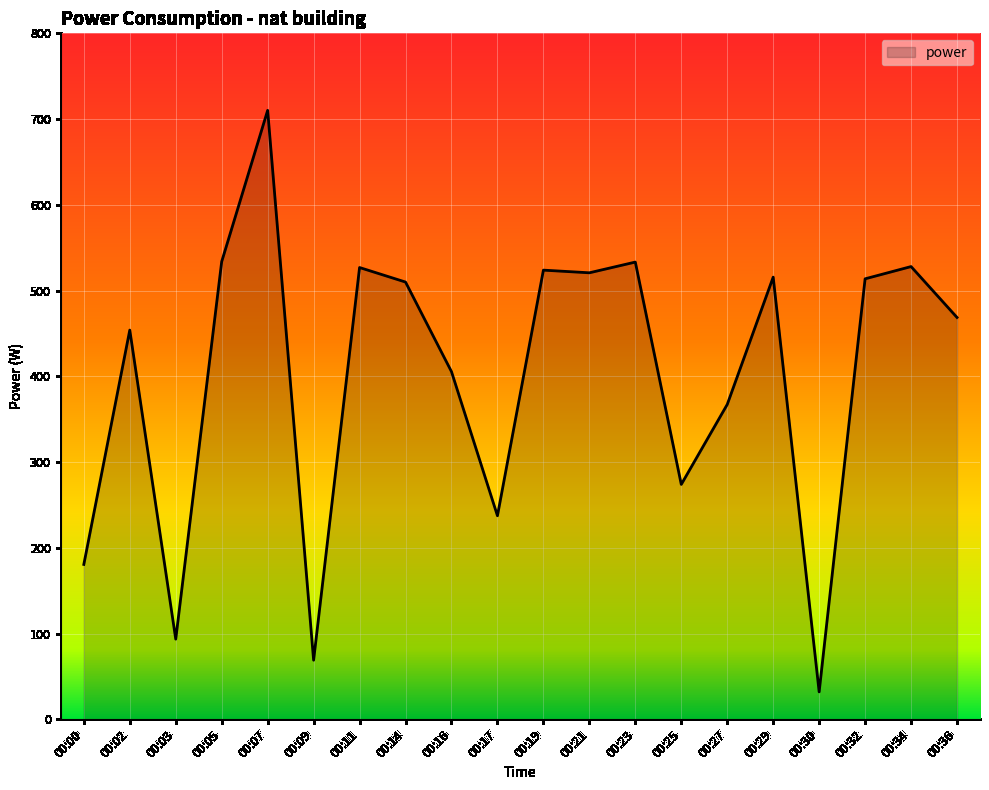

Where is the first local maximum?

00:02